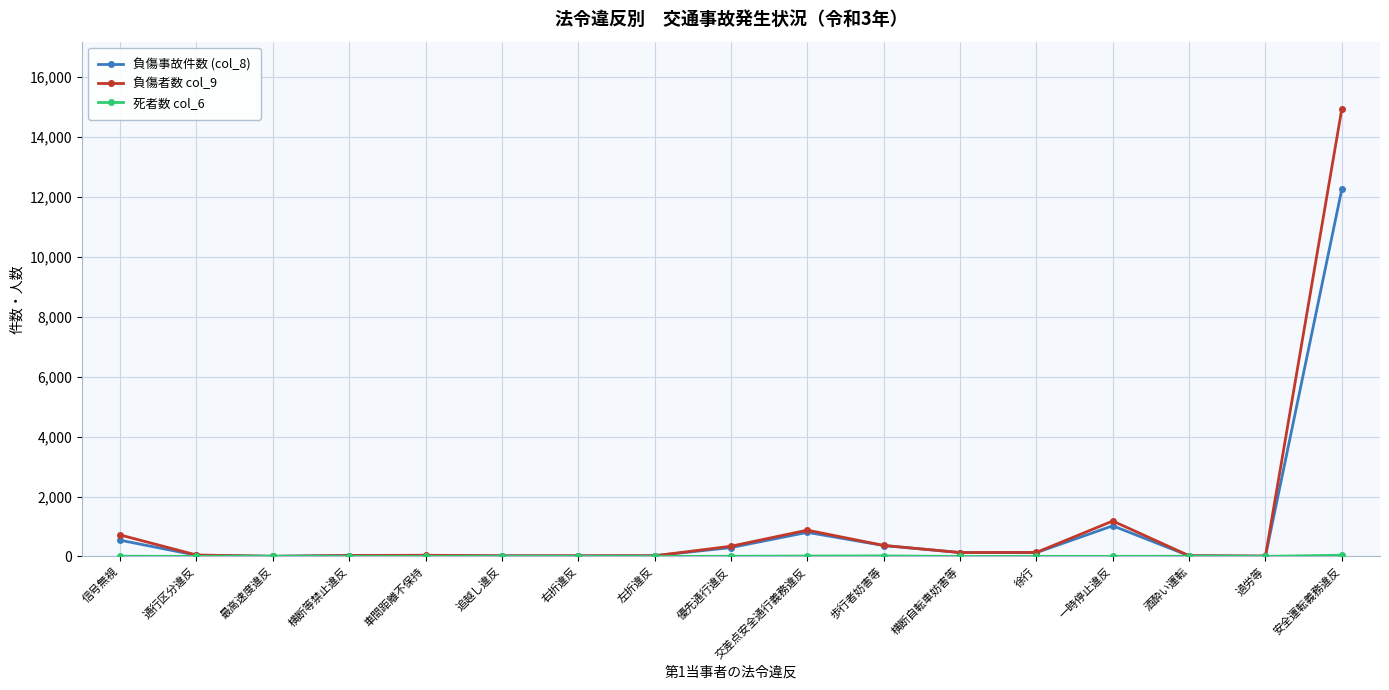

Where does the 負傷事故件数 (col_8) series first go above 39?

信号無視